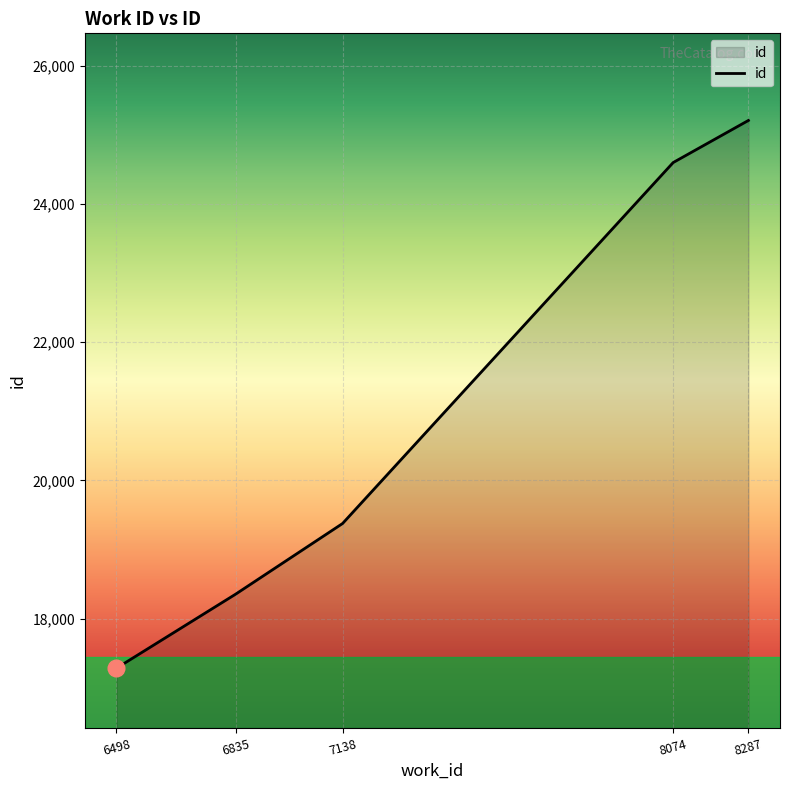

What is the average value?

20962